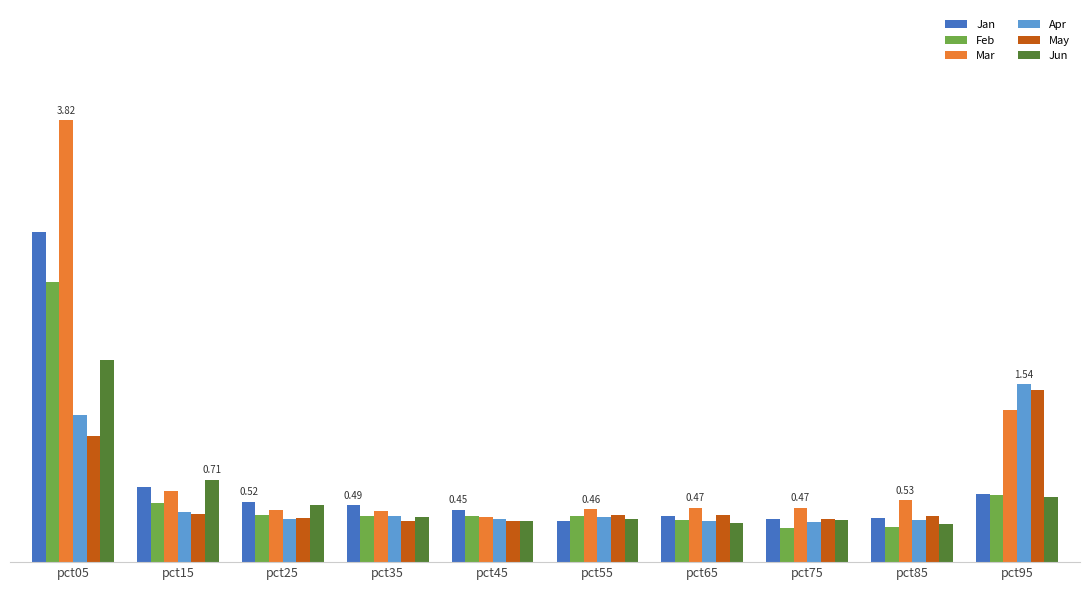

Does the chart contain any negative values?

No